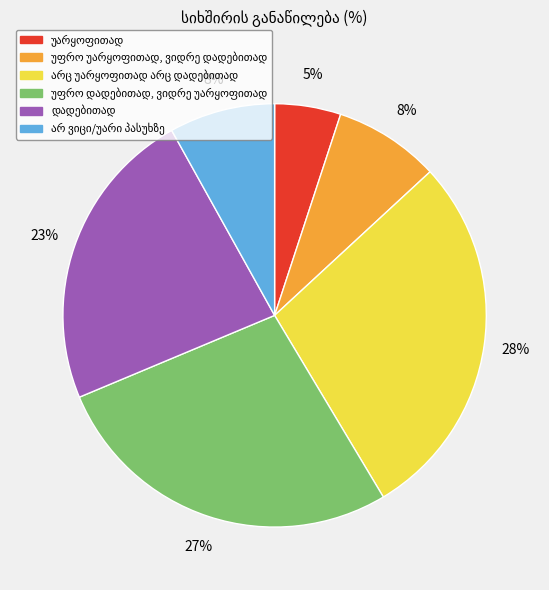

To the nearest percent, what is the difference between the largest and smallest slice percentages?

23%